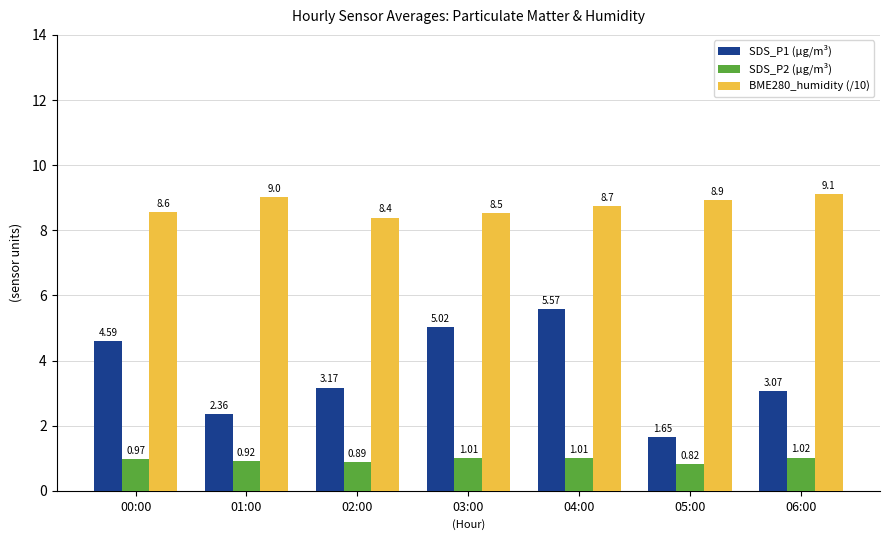

What is the spread (max minus min) of values at 05:00?

8.1